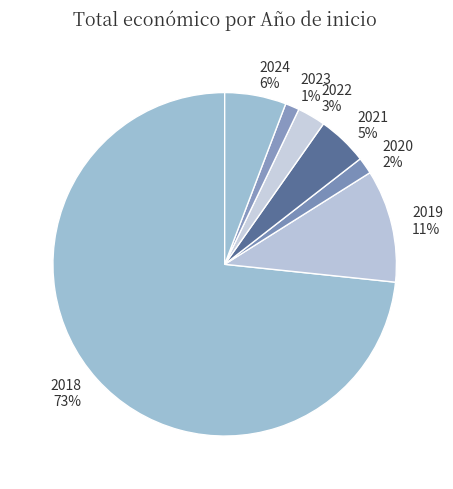

Count the number of slices in the pie.

7